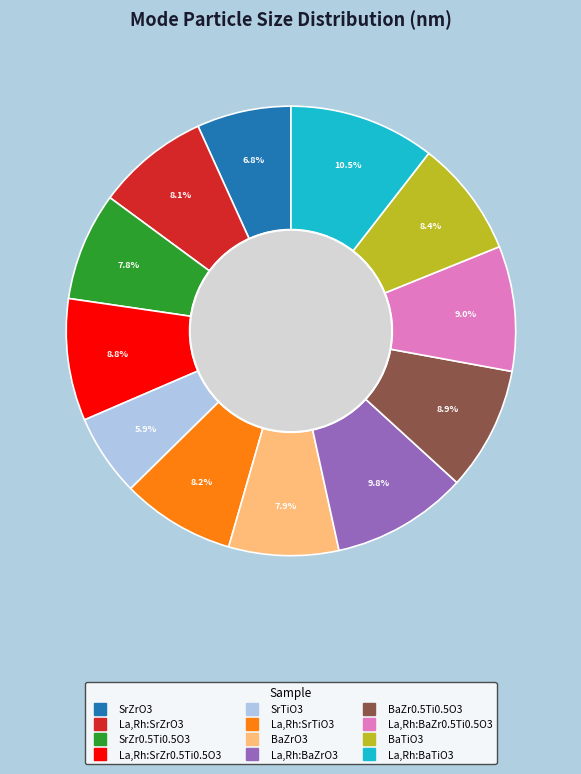

Is the sum of La,Rh:SrZrO3 and SrZrO3 greater than half?

No